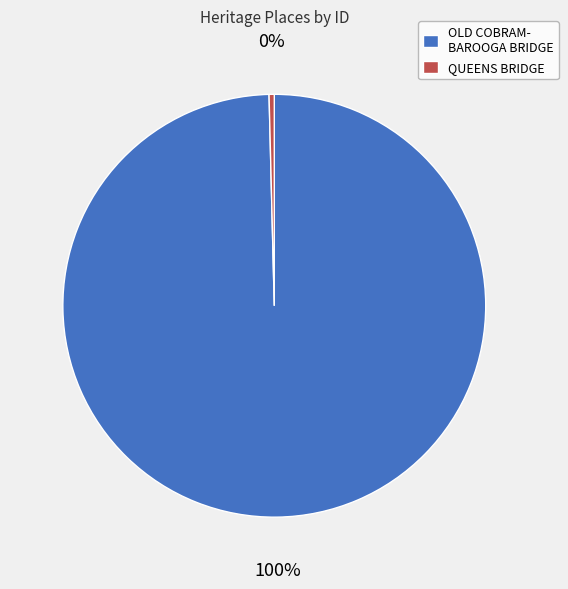

Count the number of slices in the pie.

2